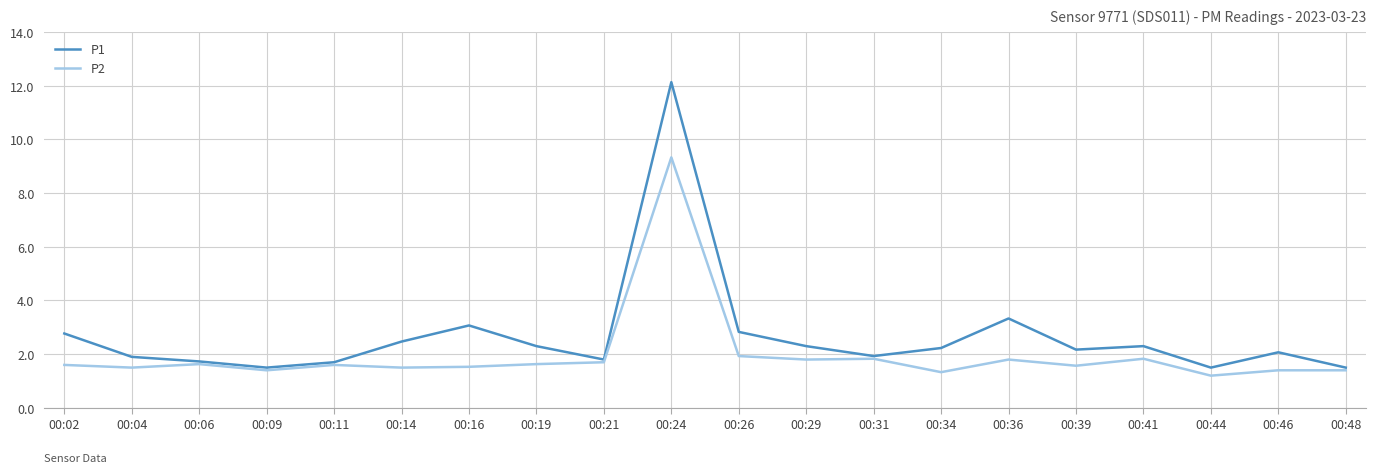

At which label does P2 reach its peak?

00:24